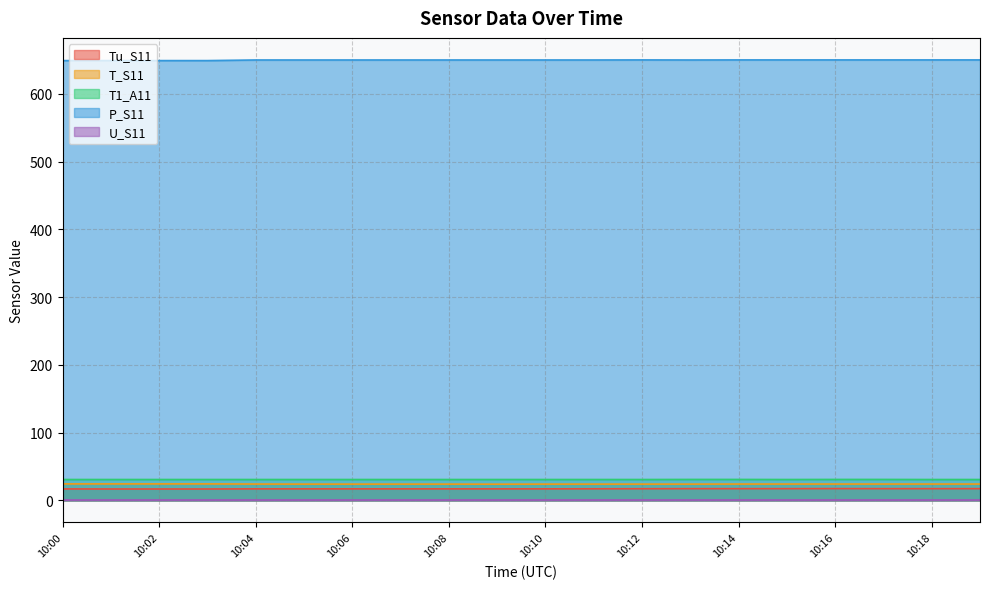

How many lines are shown in the chart?

5